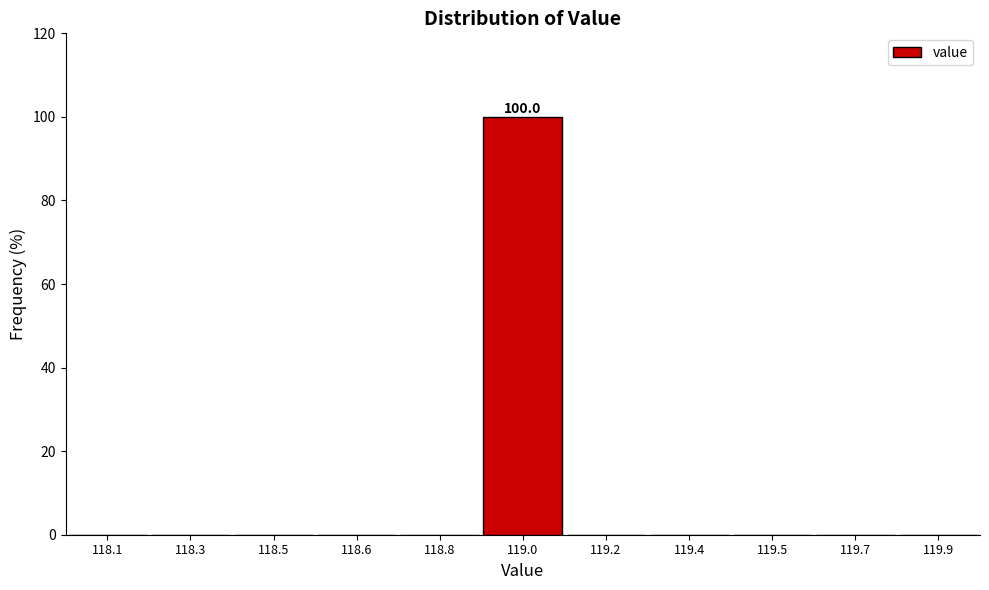

Reading left to right, list all the values displayed in this chart.

118.1=0	118.3=0	118.5=0	118.6=0	118.8=0	119.0=100	119.2=0	119.4=0	119.5=0	119.7=0	119.9=0